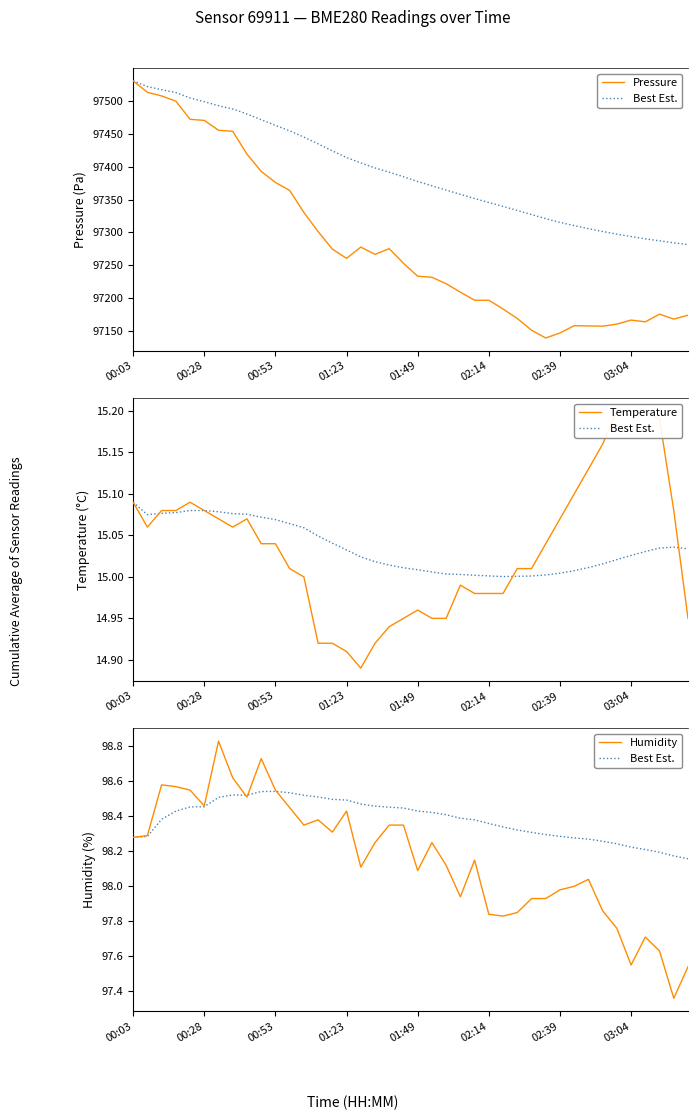

True or false: Best Est. and Pressure intersect in this chart.

False